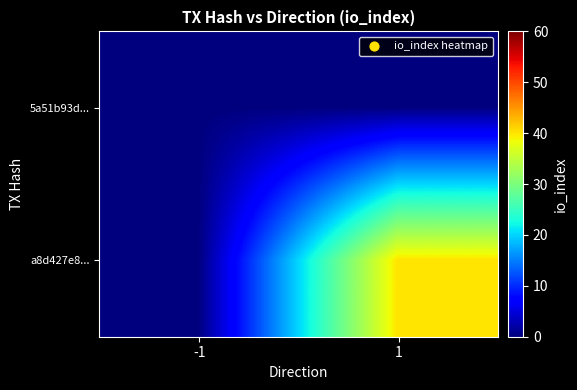

What is the spread (max minus min) of values at 1?

40